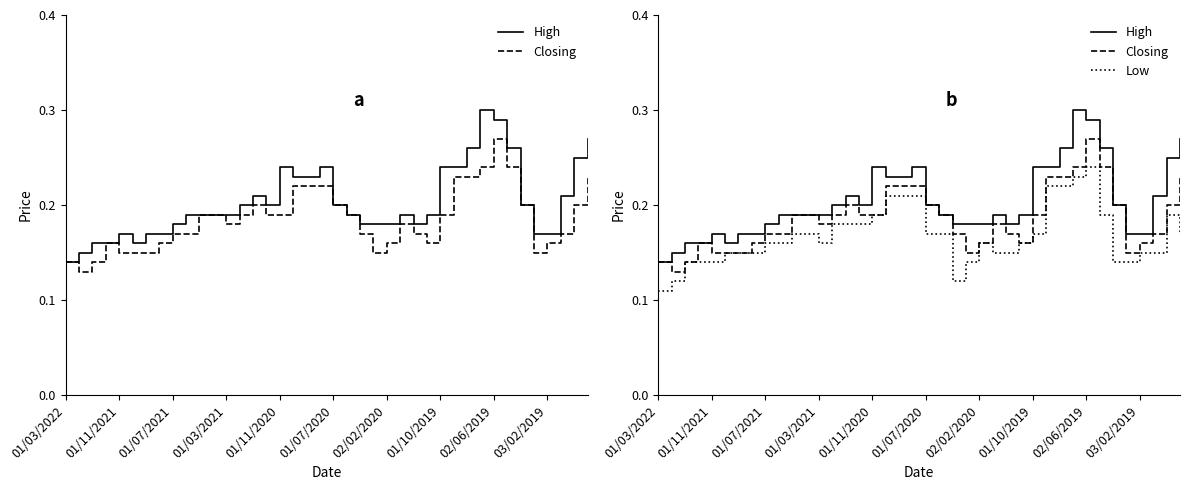

What is the total value across all series at 01/03/2022?

0.4